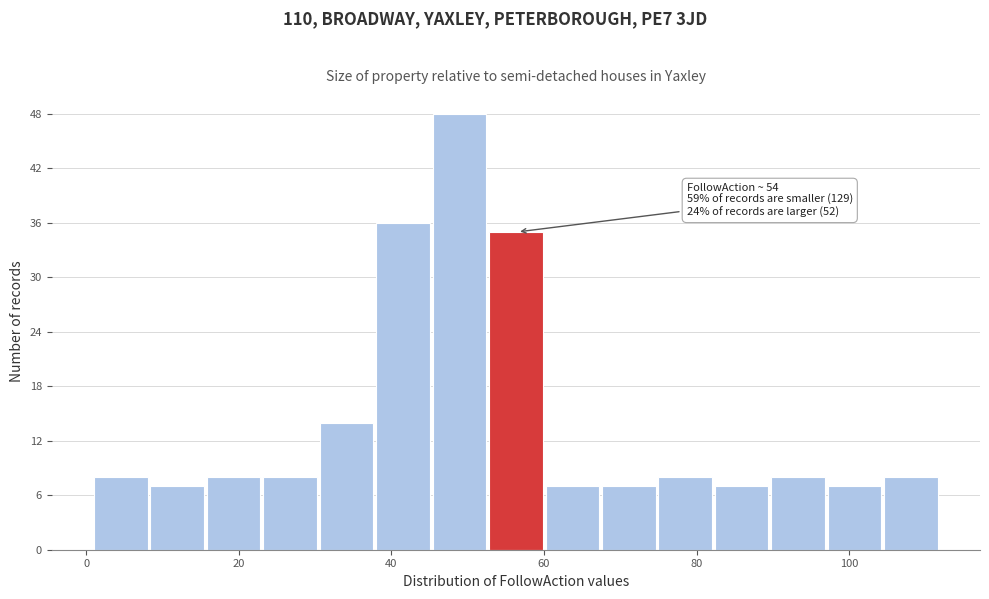

Around what value on the x-axis is the tallest bar? Give the approximate position of its centre, as read against the axis.

48